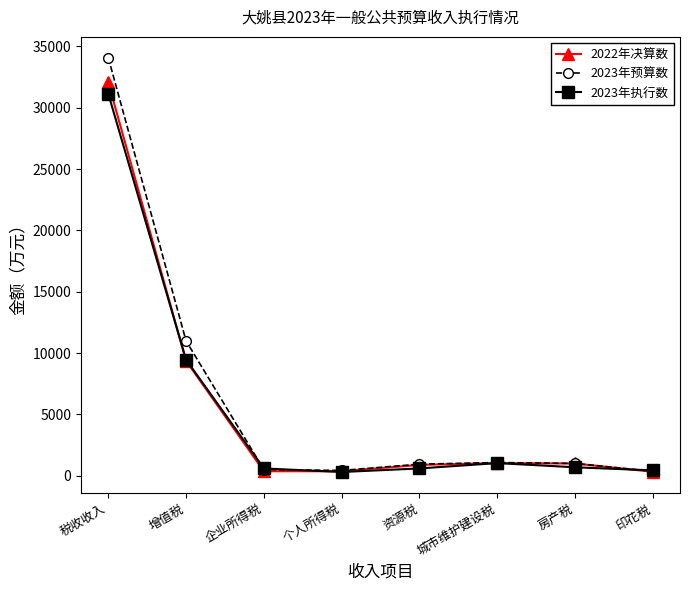

Where is 2022年决算数 nearest to the value 16195?

增值税